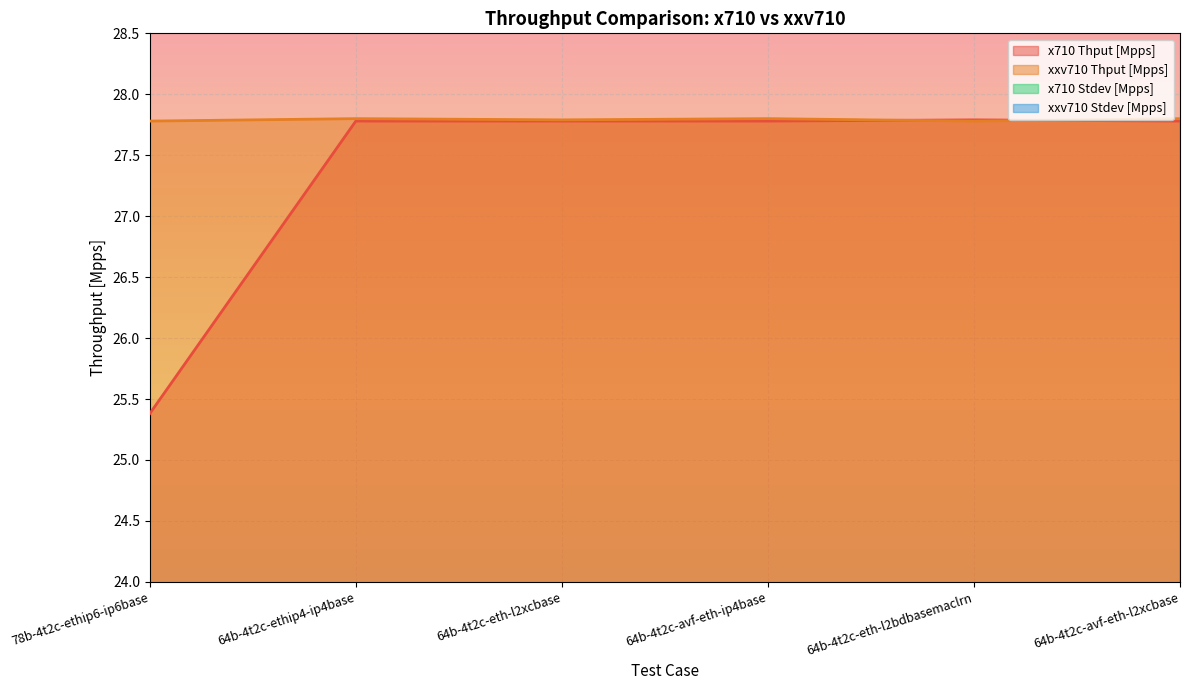

Between 64b-4t2c-ethip4-ip4base and 64b-4t2c-eth-l2xcbase, which series saw the biggest shift?

xxv710 Thput [Mpps]